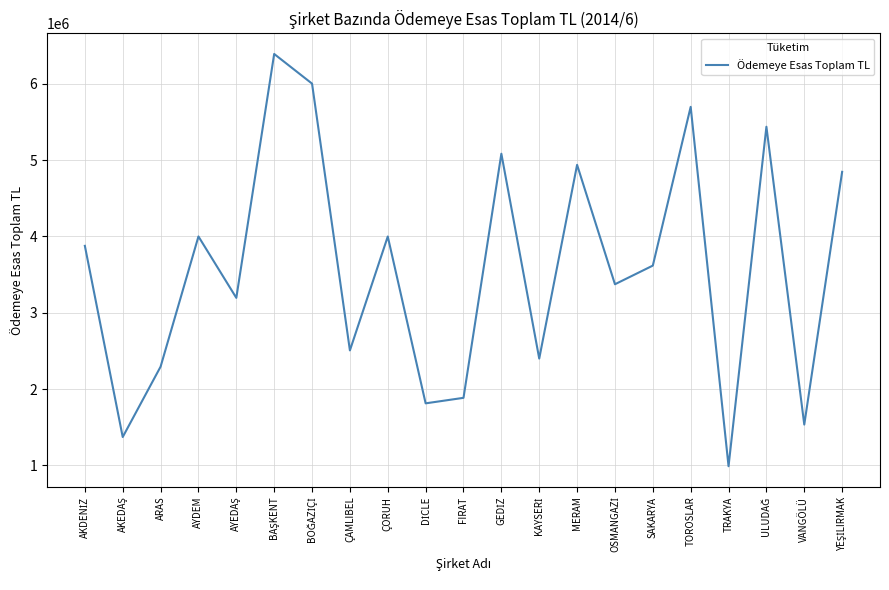

Between SAKARYA and VANGÖLÜ, which is larger?

SAKARYA